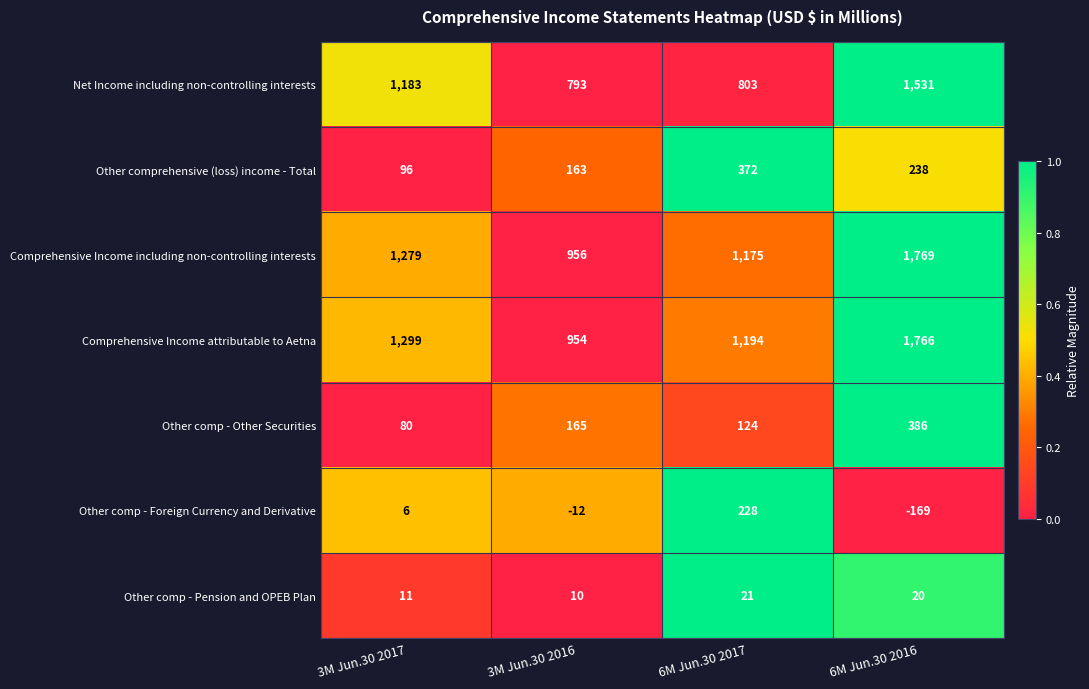

At which category does the chart reach its minimum across all series?

6M Jun.30 2016